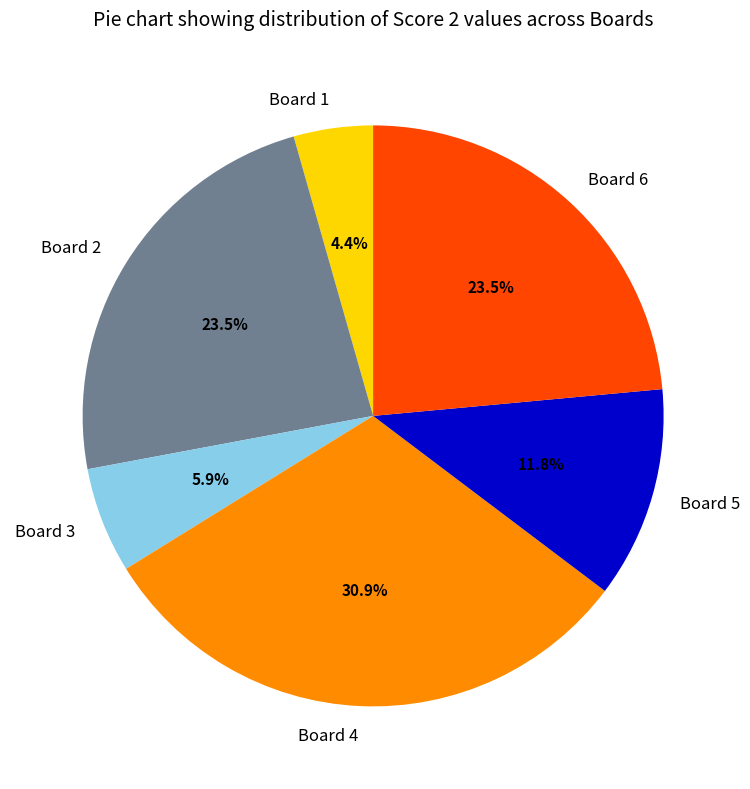

To the nearest percent, what is the average slice percentage?

17%